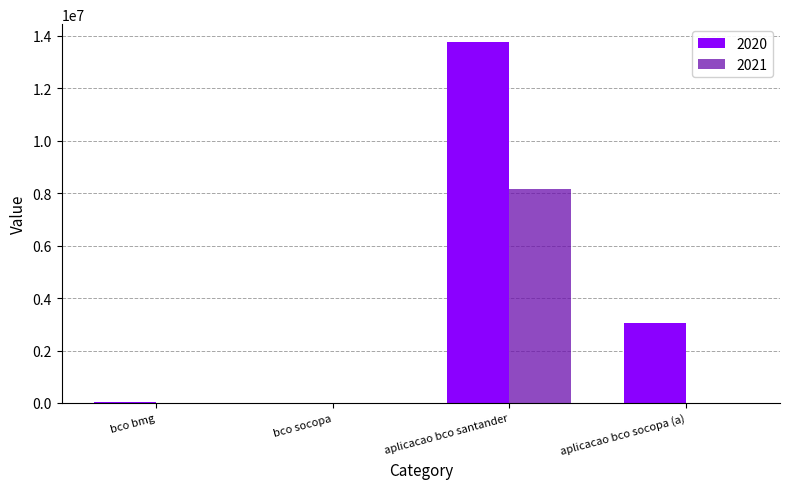

Does the chart contain stacked bars?

No